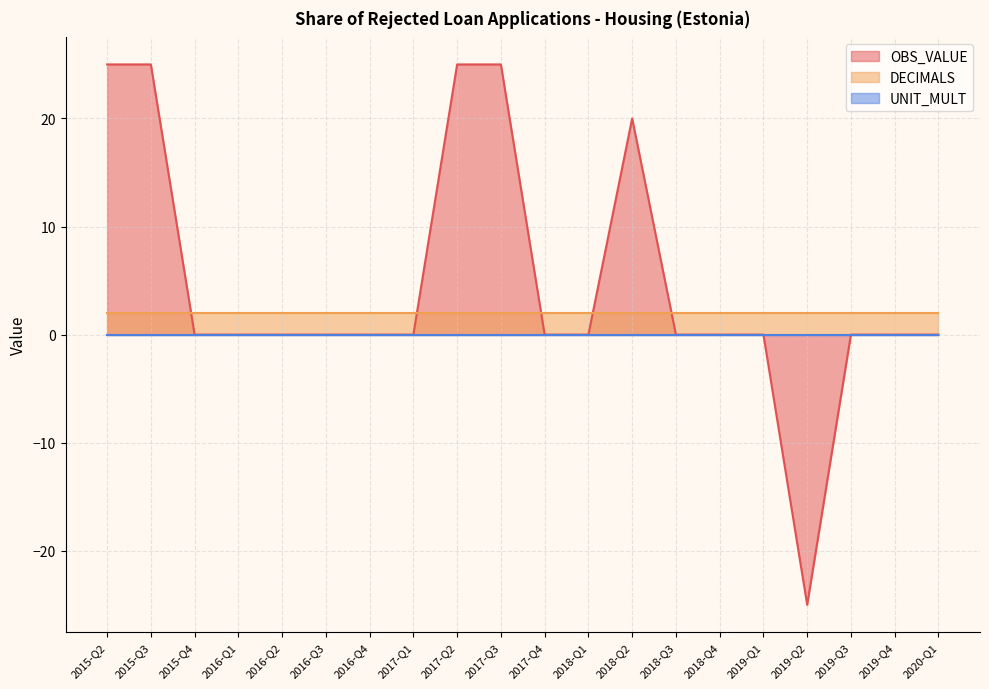

Which series has the largest total across all categories?

OBS_VALUE